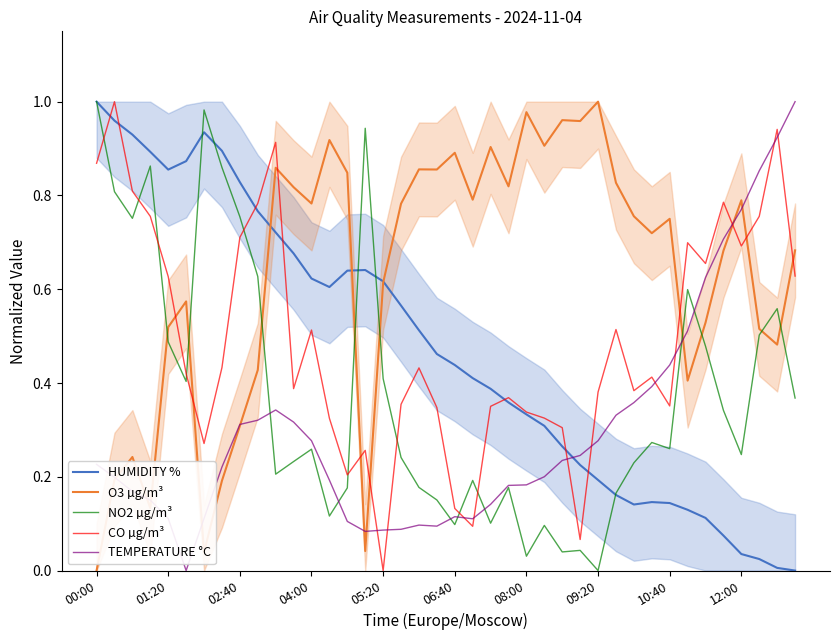

True or false: O3 µg/m³ and CO µg/m³ intersect in this chart.

True